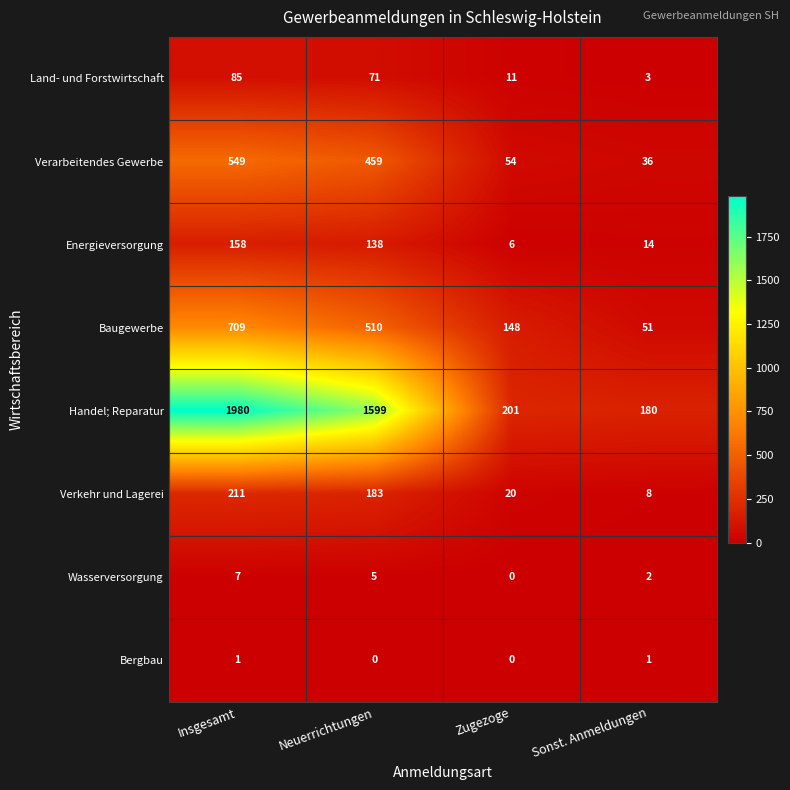

What is the approximate value of Energieversorgung at Sonst. Anmeldungen, to the nearest 10?

10